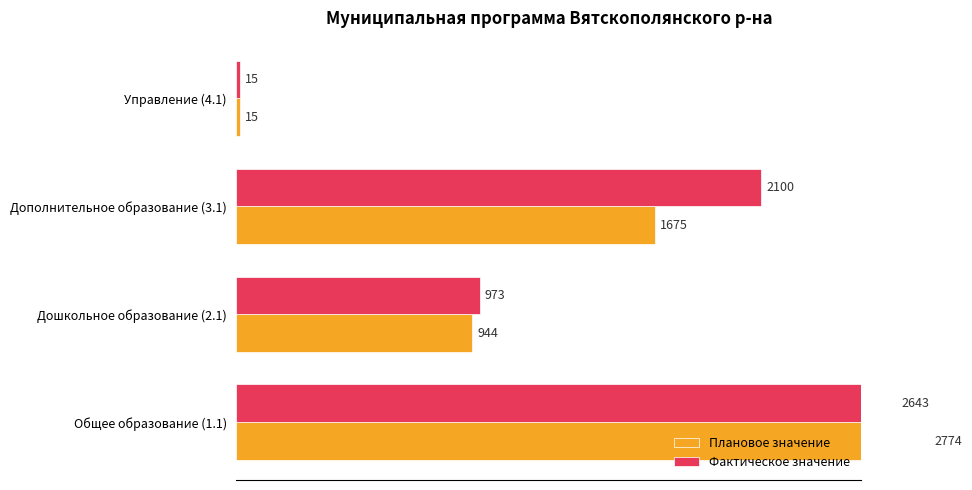

Which series changed the most between Дополнительное образование (3.1) and Управление (4.1)?

Фактическое значение